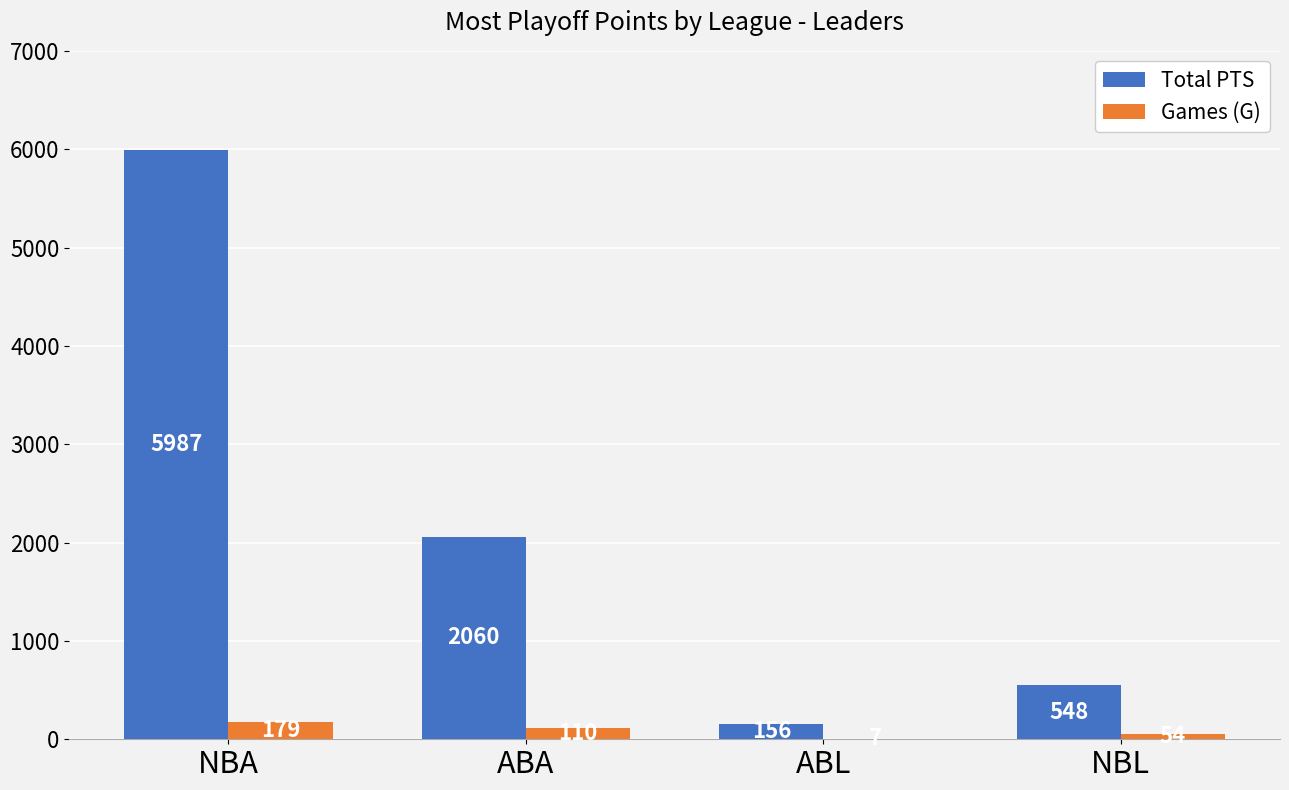

Which label corresponds to the largest value in the chart?

NBA